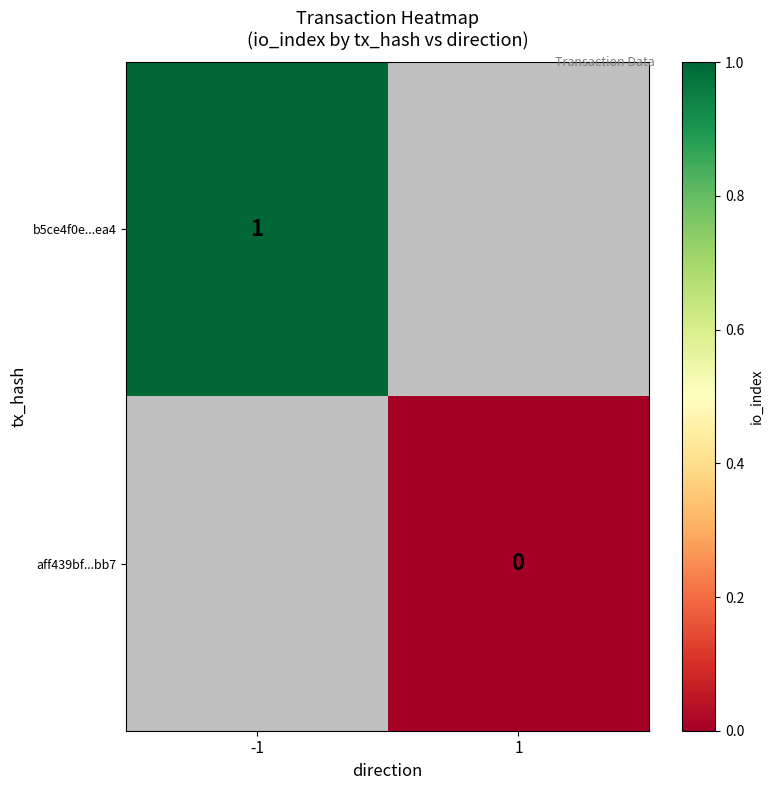

Is it true that b5ce4f0e...ea4 equals 1 at -1?

True